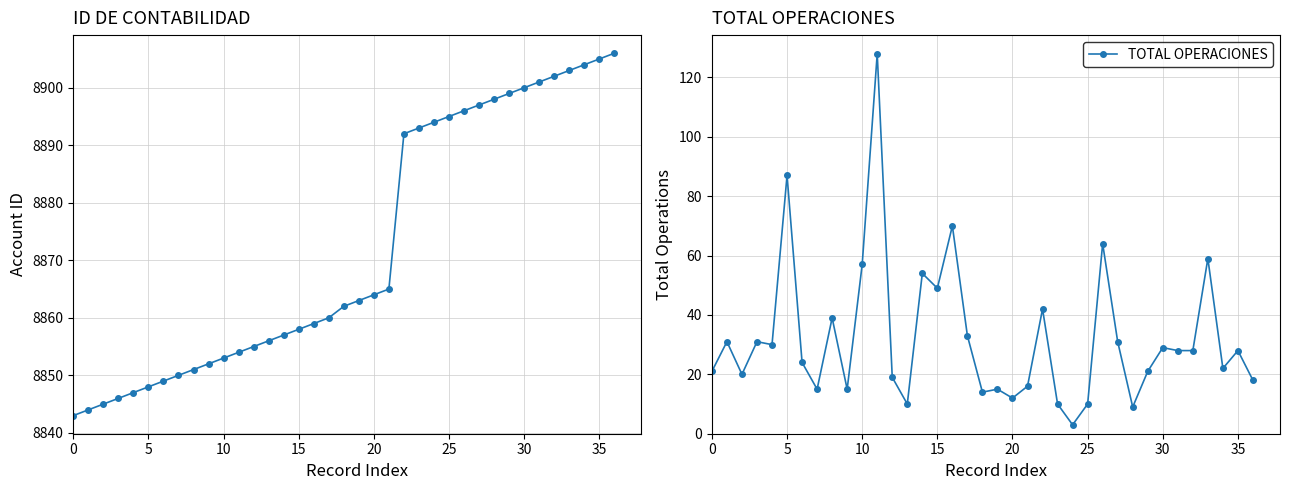

What is the maximum value for TOTAL OPERACIONES?

128